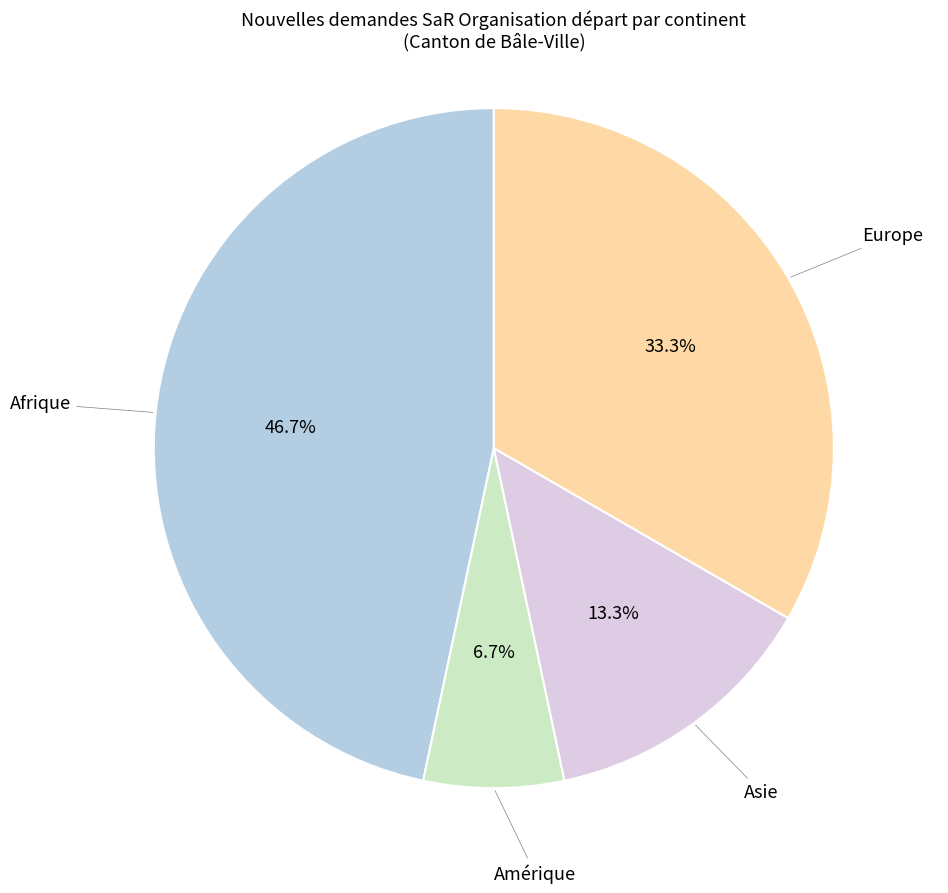

How many segments does this pie chart have?

4